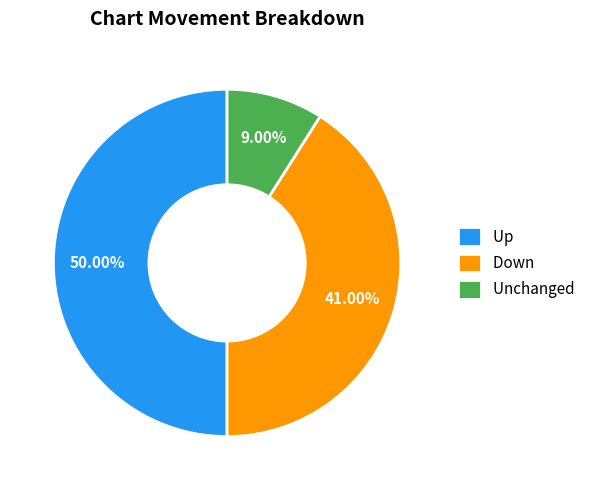

To the nearest percent, what is the average slice percentage?

33%